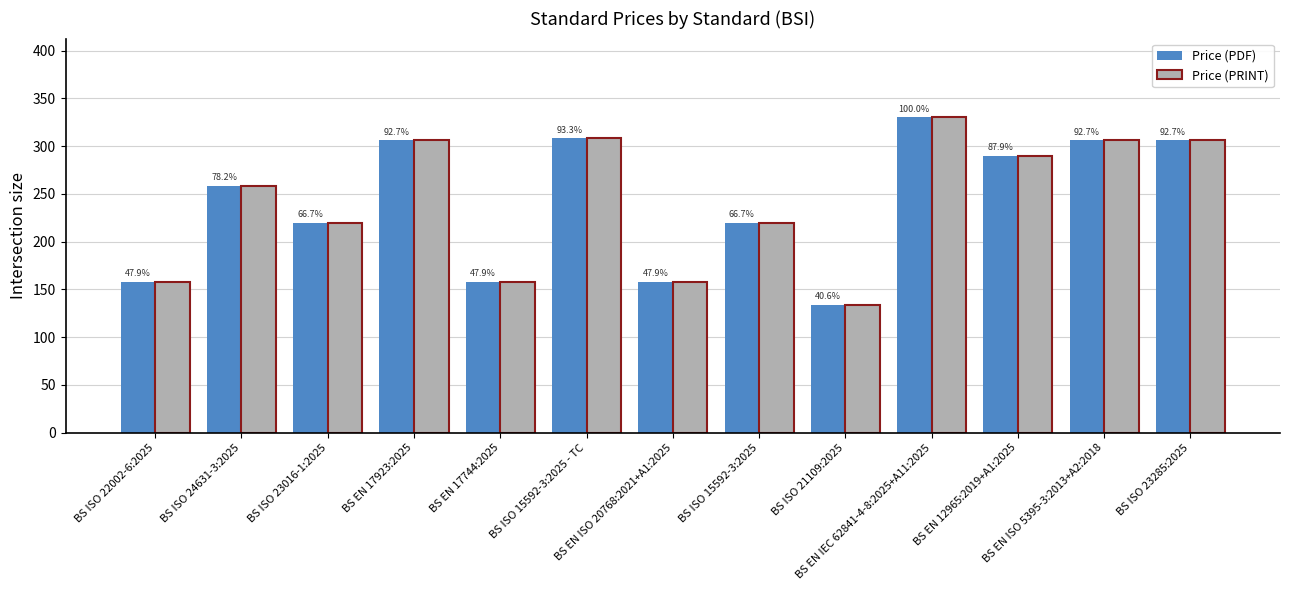

Rank the series by their maximum value, from highest to lowest.

Price (PDF), Price (PRINT)